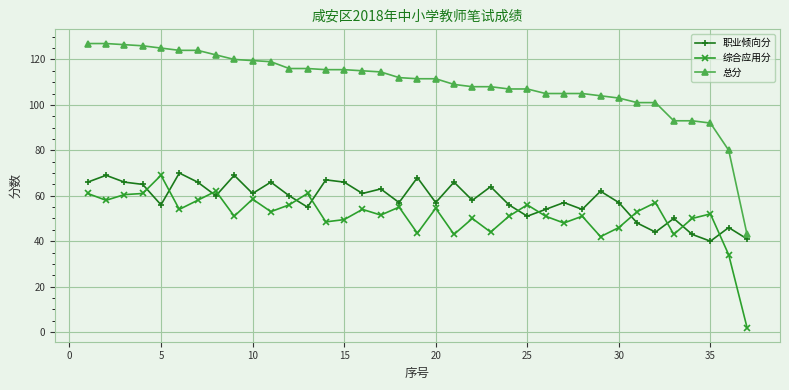

True or false: 总分 and 综合应用分 intersect in this chart.

False